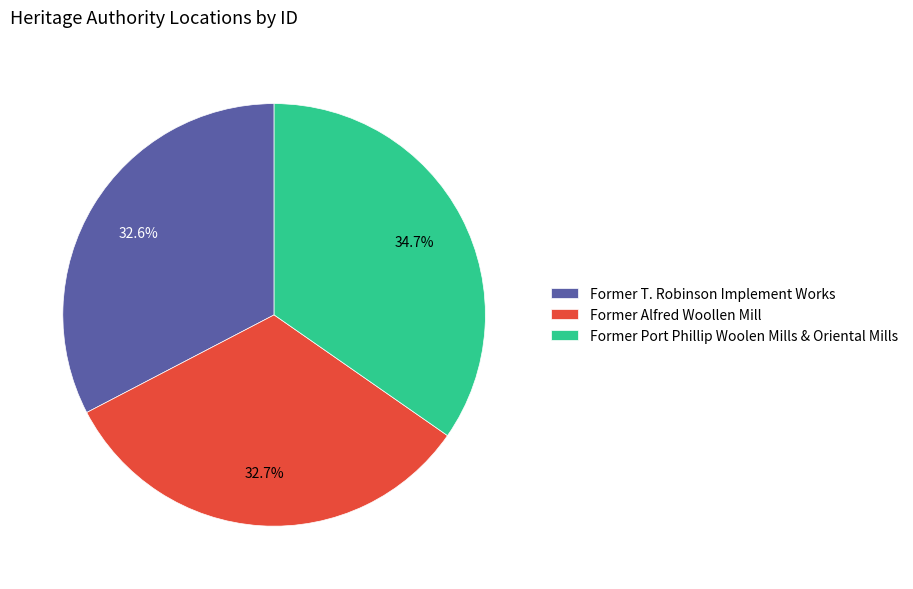

Does Former T. Robinson Implement Works account for over 50% of the chart?

No